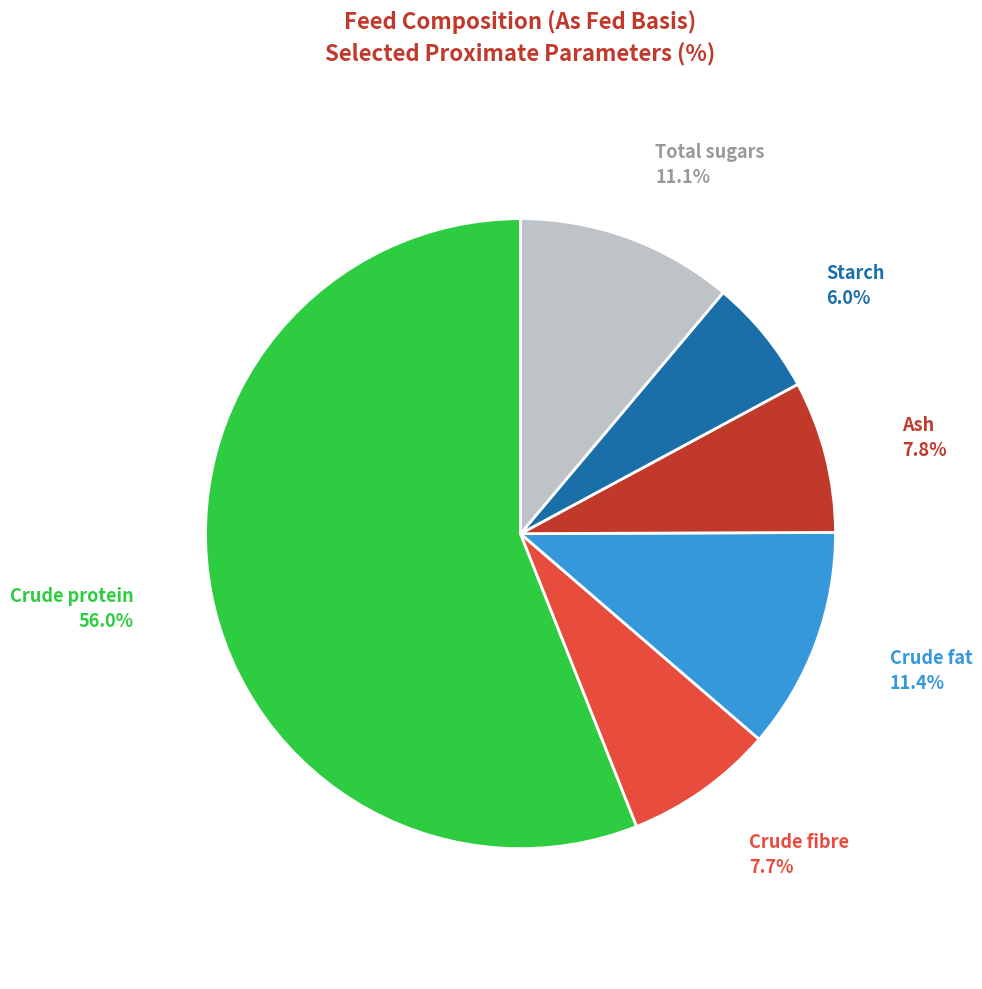

To the nearest percent, what is the difference between the Total sugars and Ash slice percentages?

3%